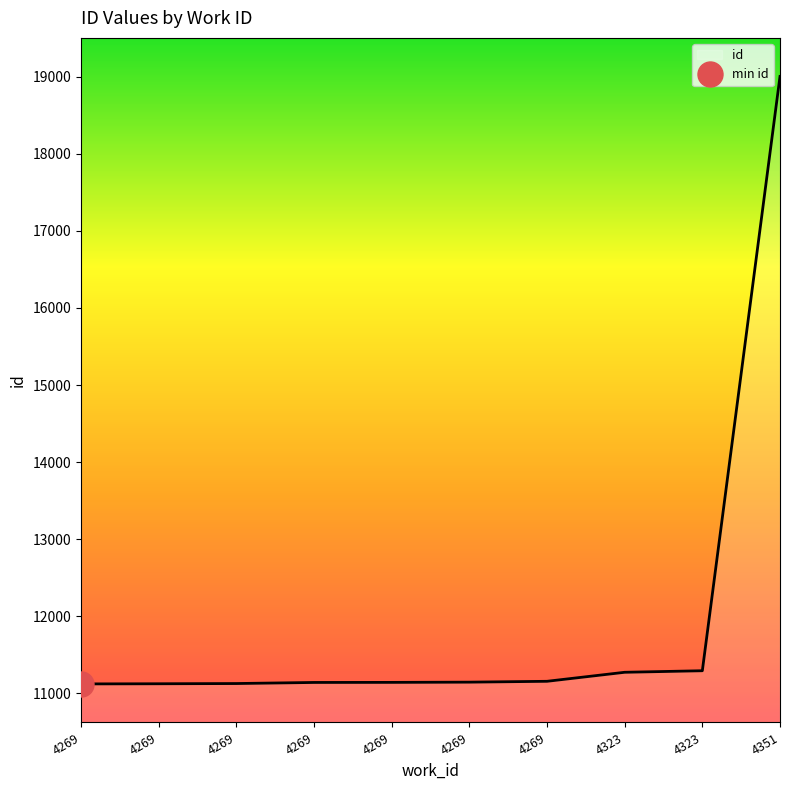

What is the value of the 6th point from the left?

11123